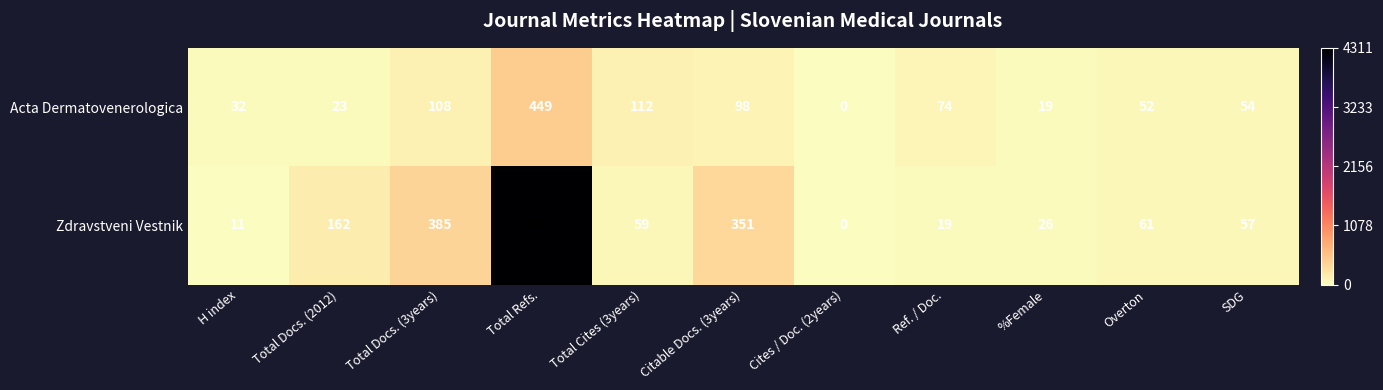

What is the total value across all series at H index?

43